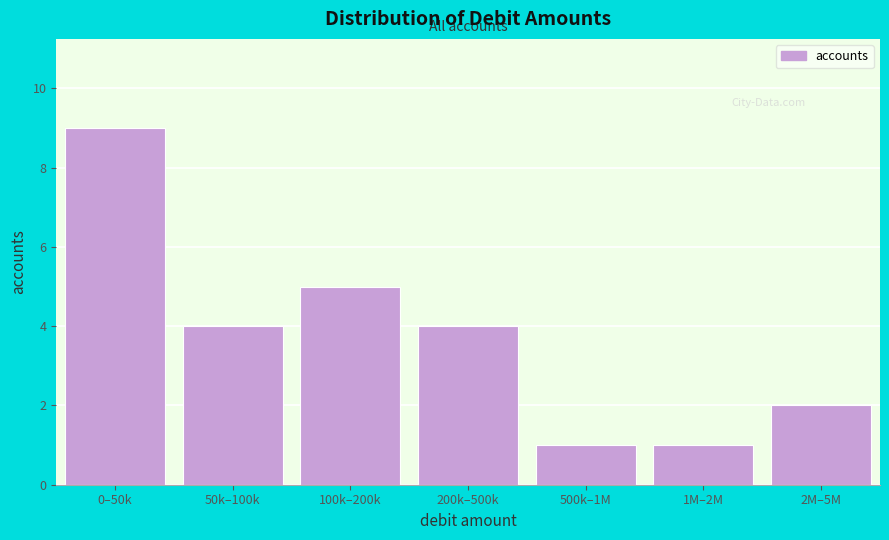

Reading left to right, transcribe all the data shown in this chart.

0–50k=9	50k–100k=4	100k–200k=5	200k–500k=4	500k–1M=1	1M–2M=1	2M–5M=2